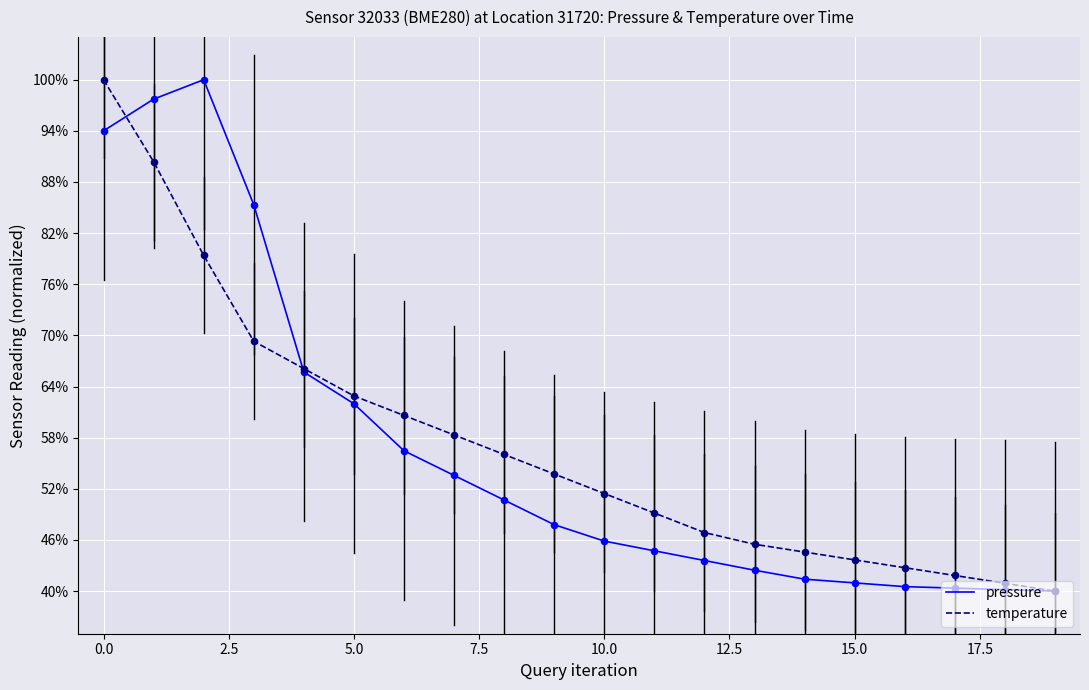

What is the minimum value shown in the chart?

40.0